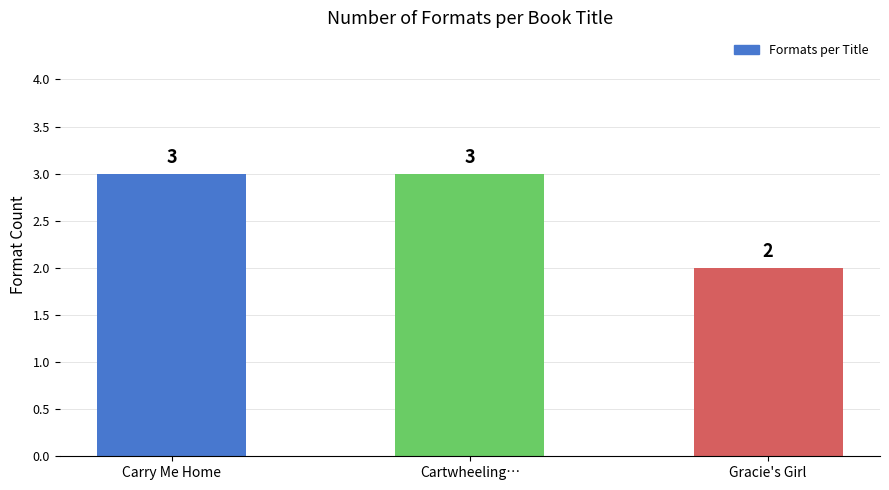

What is the smallest value displayed?

2